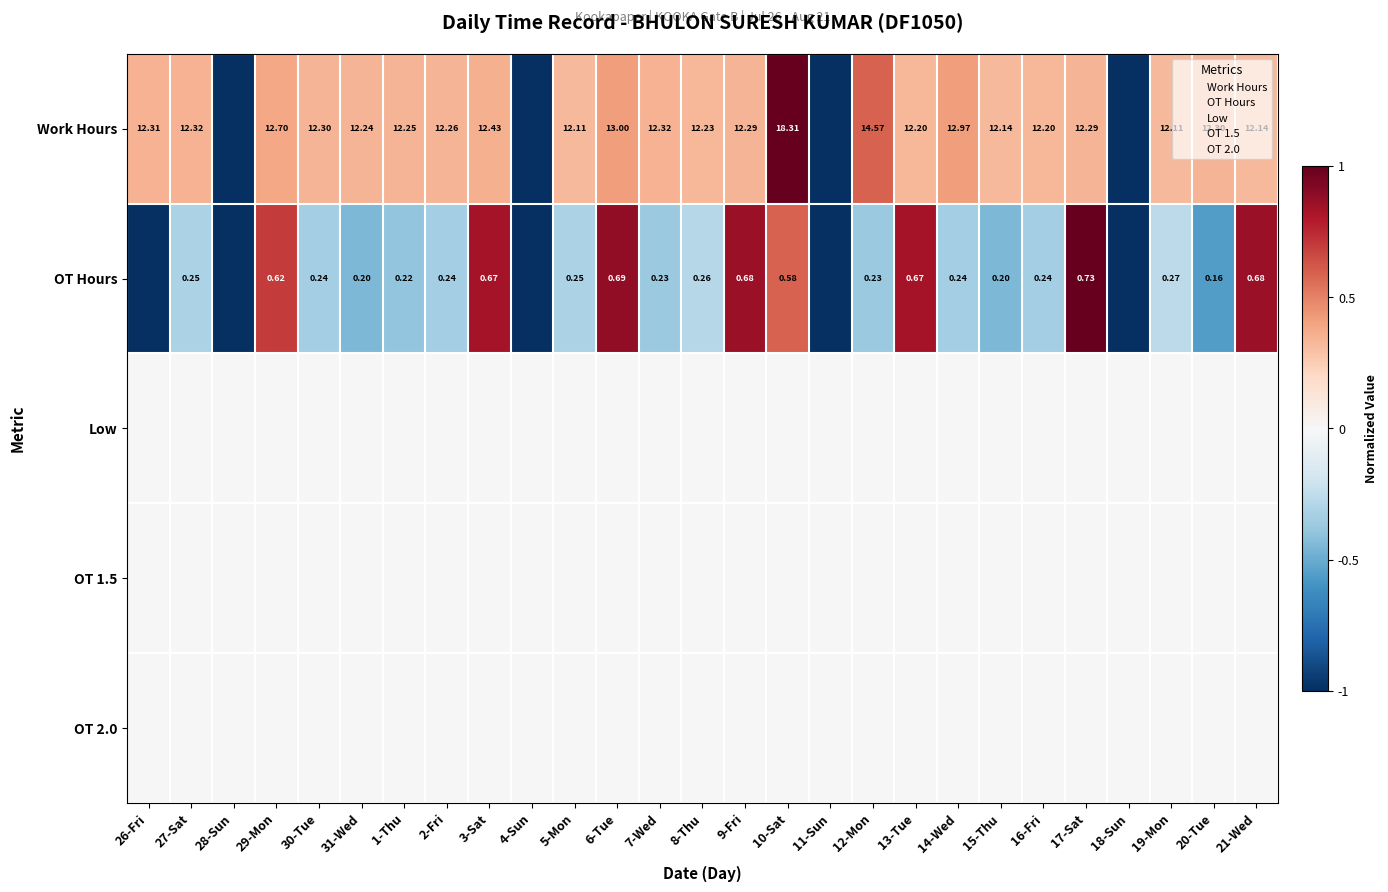

The Work Hours series shows 0.6 at 3-Sat. True or false?

False